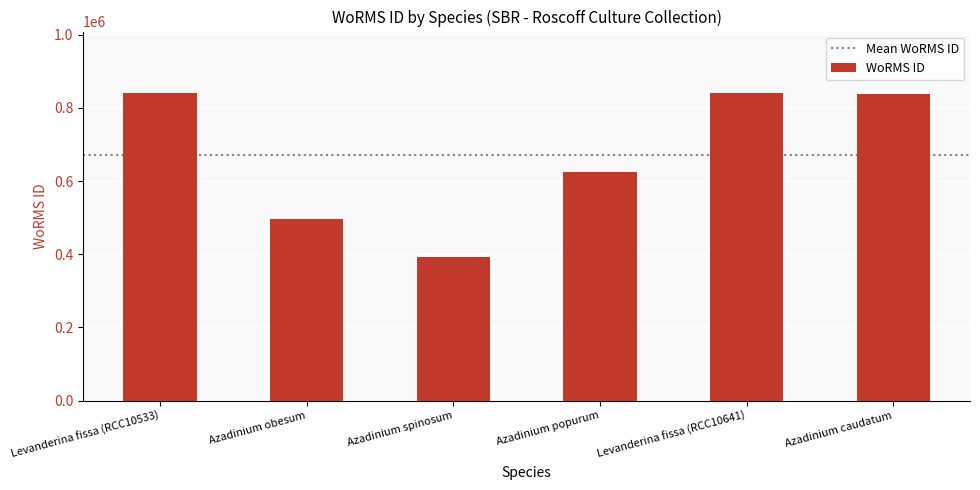

Is it true that the value at Azadinium spinosum is 391509?

True